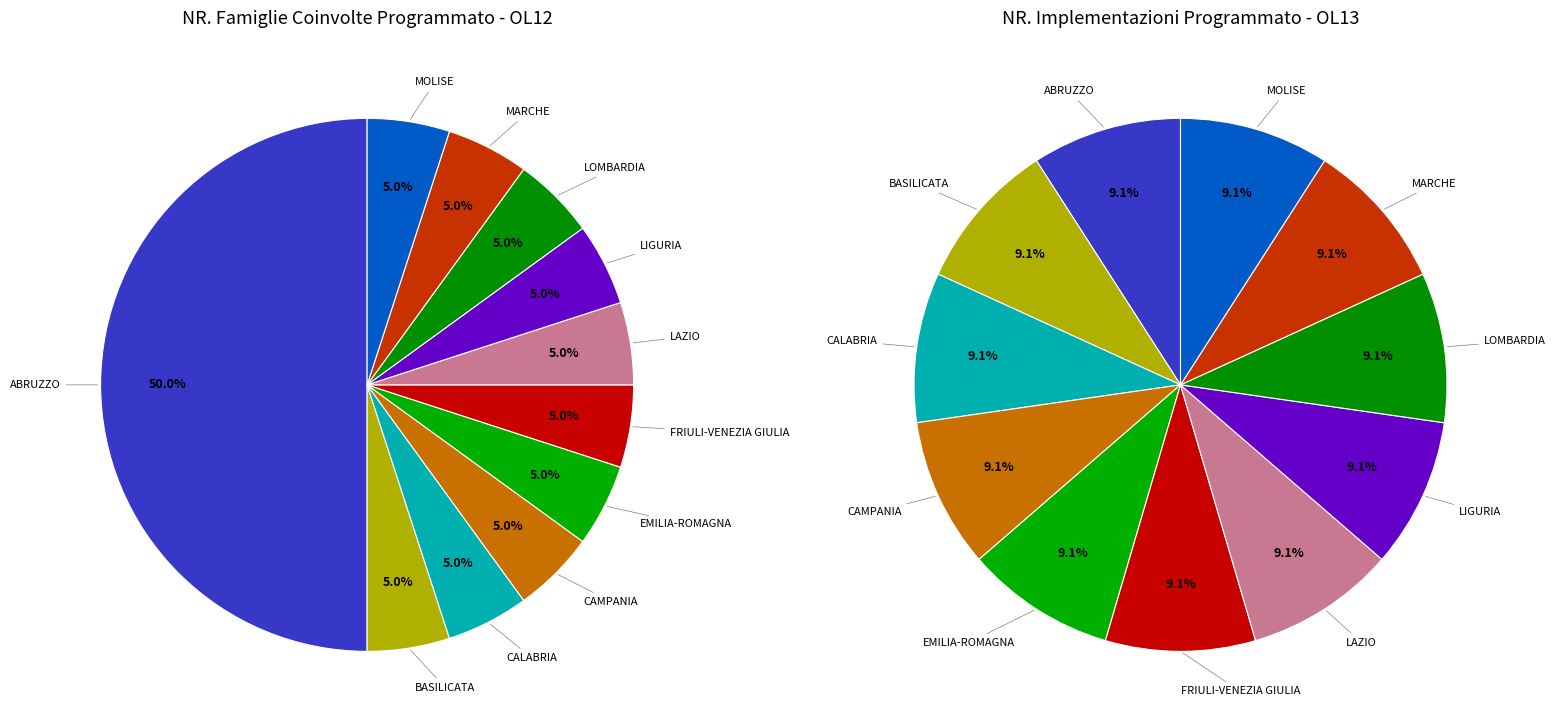

The FRIULI-VENEZIA GIULIA slice represents 5% of the pie. True or false?

True